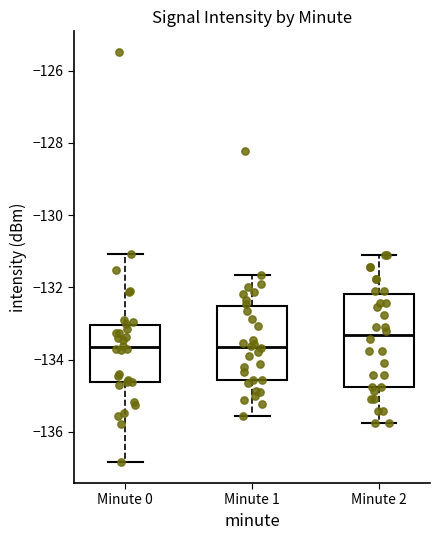

Reading left to right, read every box against the y-axis: the position of its median line, the range the box covers, and the ends of its whiskers. The values are not printed on the chart, so give them approximately, as read against the axis.

Minute 0: median -133.6, box -134.6 to -133.0, whiskers -136.8 to -131.0
Minute 1: median -133.6, box -134.6 to -132.6, whiskers -135.6 to -131.6
Minute 2: median -133.4, box -134.8 to -132.2, whiskers -135.8 to -131.0